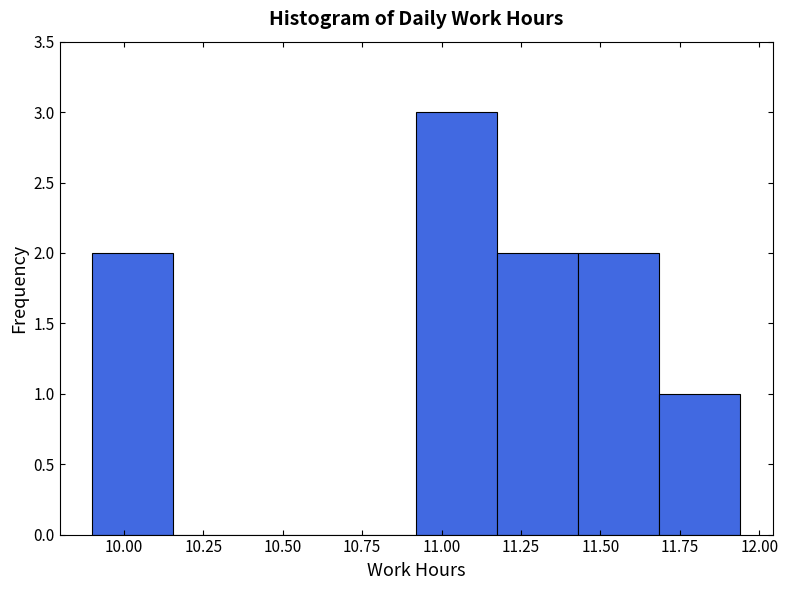

Reading left to right, list every bar in this chart as the range it spans on the x-axis followed by its height. Neither the bar edges nor the heights are printed on the chart, so give them approximately, as read against the axes.

9.900 to 10.155: 2
10.155 to 10.410: 0
10.410 to 10.665: 0
10.665 to 10.920: 0
10.920 to 11.175: 3
11.175 to 11.430: 2
11.430 to 11.685: 2
11.685 to 11.940: 1